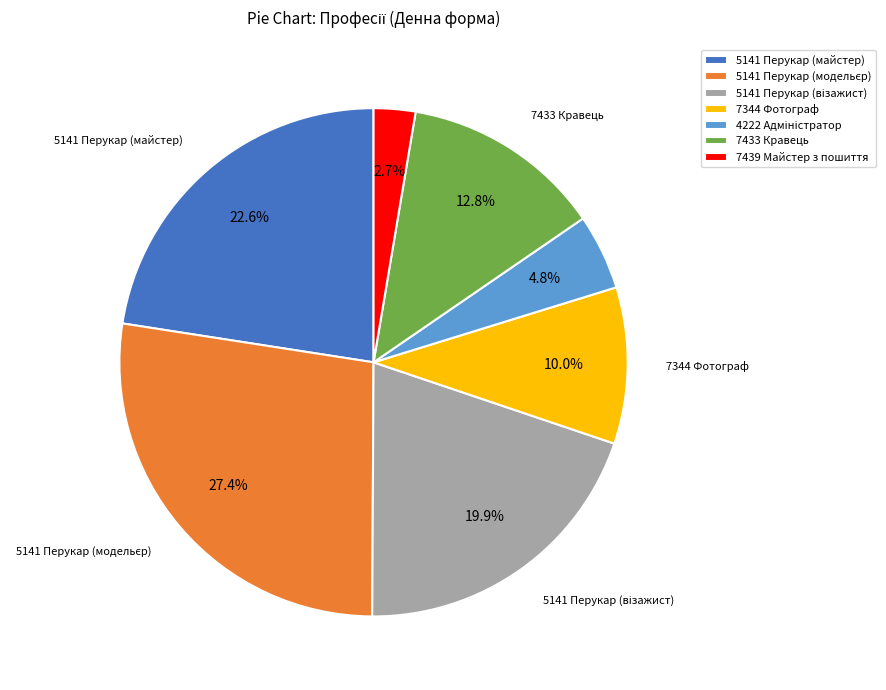

Which slice is the smallest?

7439 Майстер з пошиття